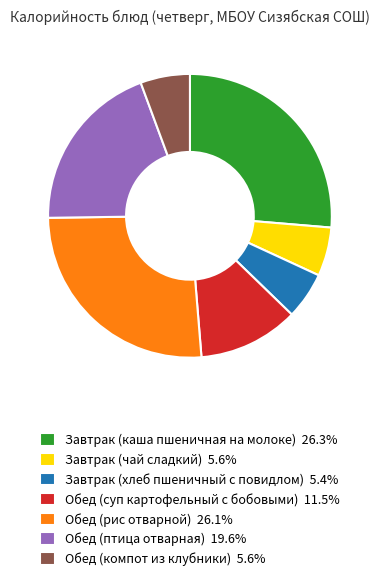

Does any single category account for the majority?

No